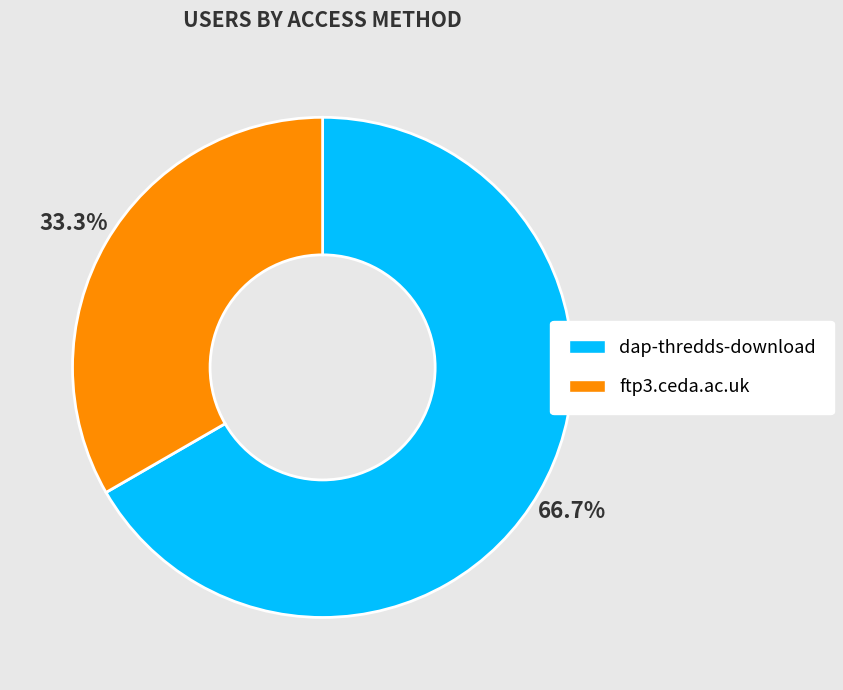

To the nearest percent, what percentage of the pie is ftp3.ceda.ac.uk?

33%